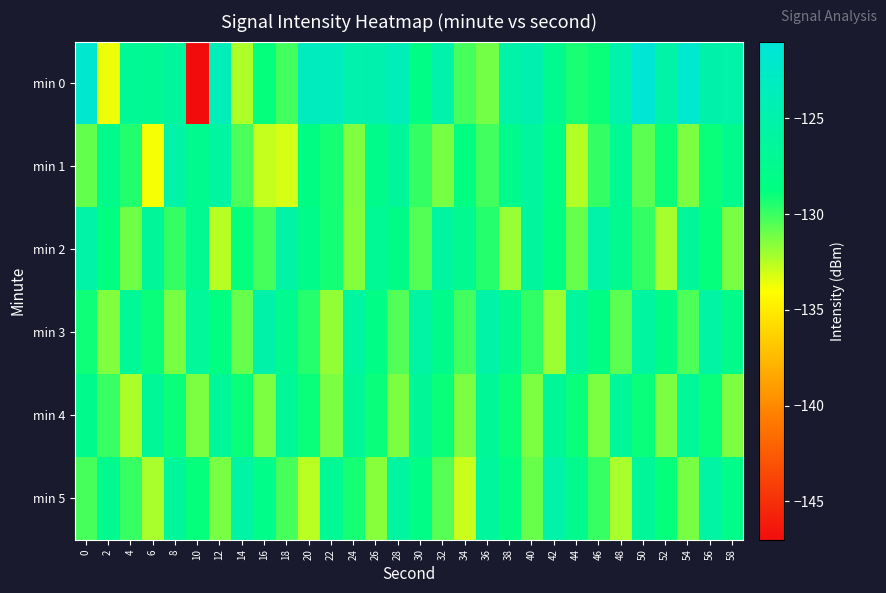

What is the spread (max minus min) of values at 30?

4.9